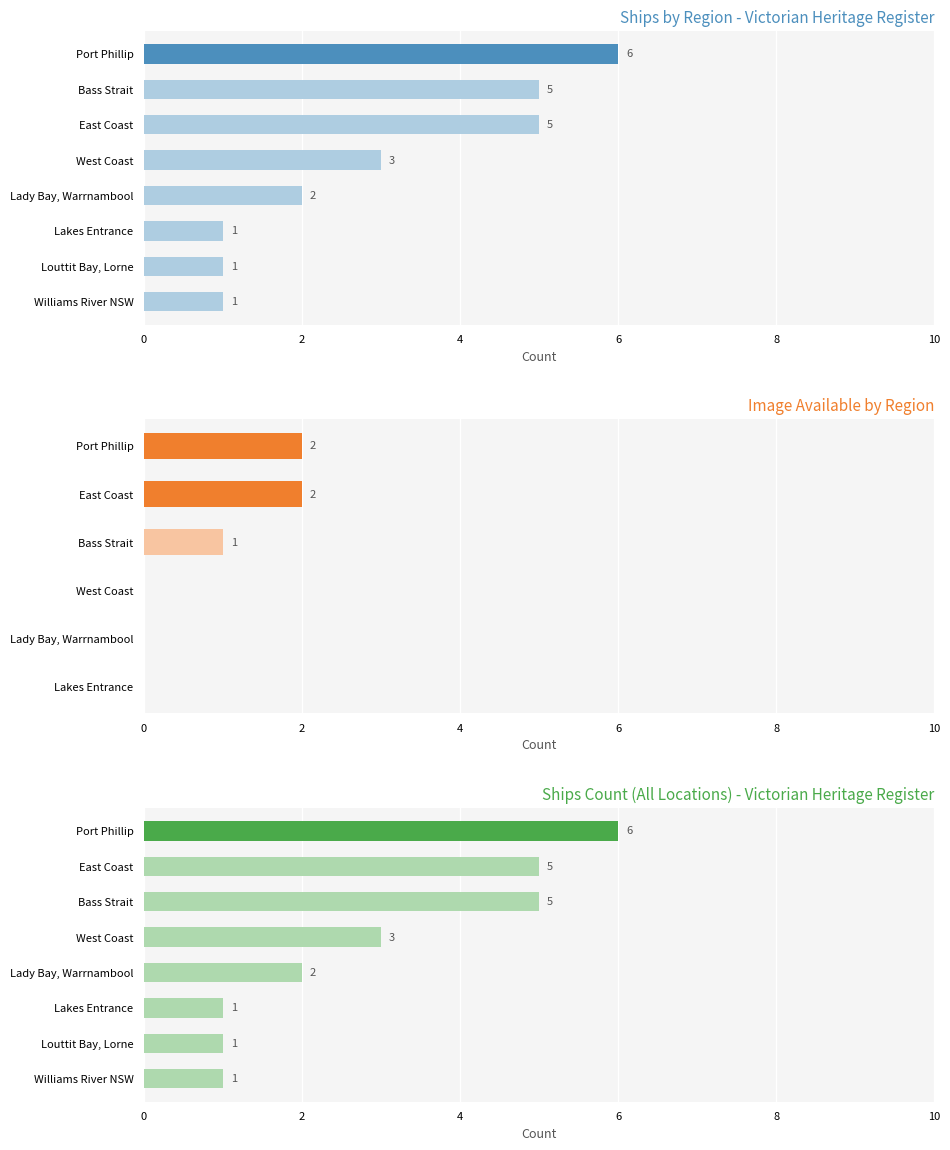

Reading left to right, transcribe all the data shown in this chart.

Port Phillip=6	Bass Strait=5	East Coast=5	West Coast=3	Lady Bay, Warrnambool=2	Lakes Entrance=1	Louttit Bay, Lorne=1	Williams River NSW=1